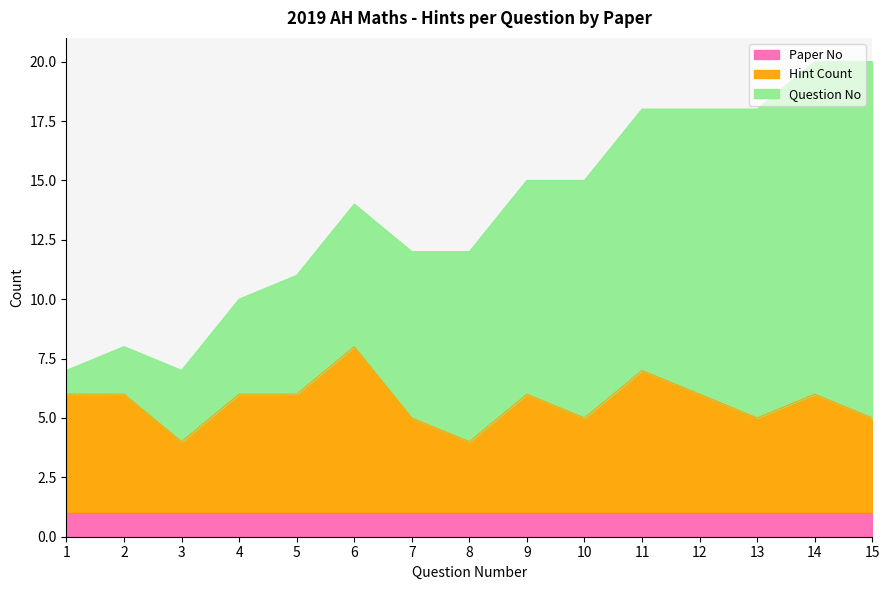

What is the minimum value for Paper No?

1